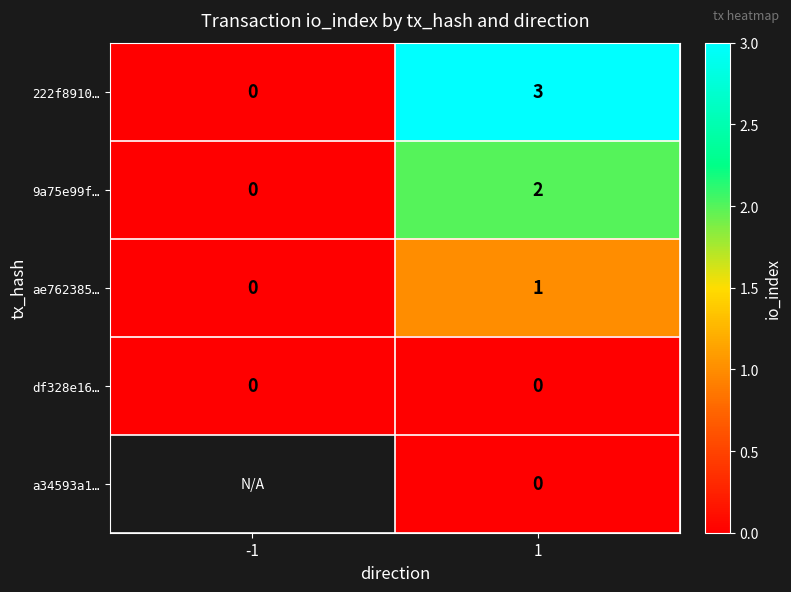

Rank the categories by 9a75e99f… value from lowest to highest.

-1, 1